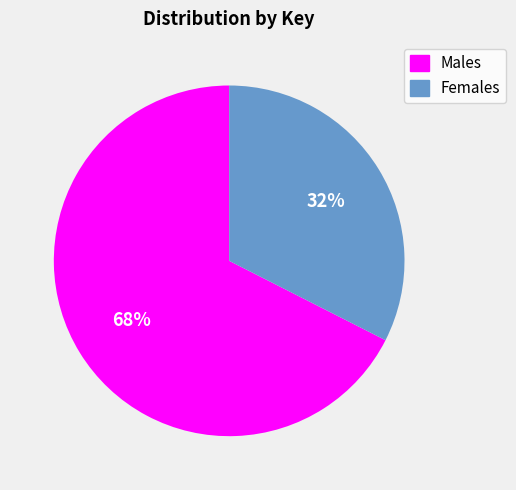

What is the smallest slice in the pie chart?

Females